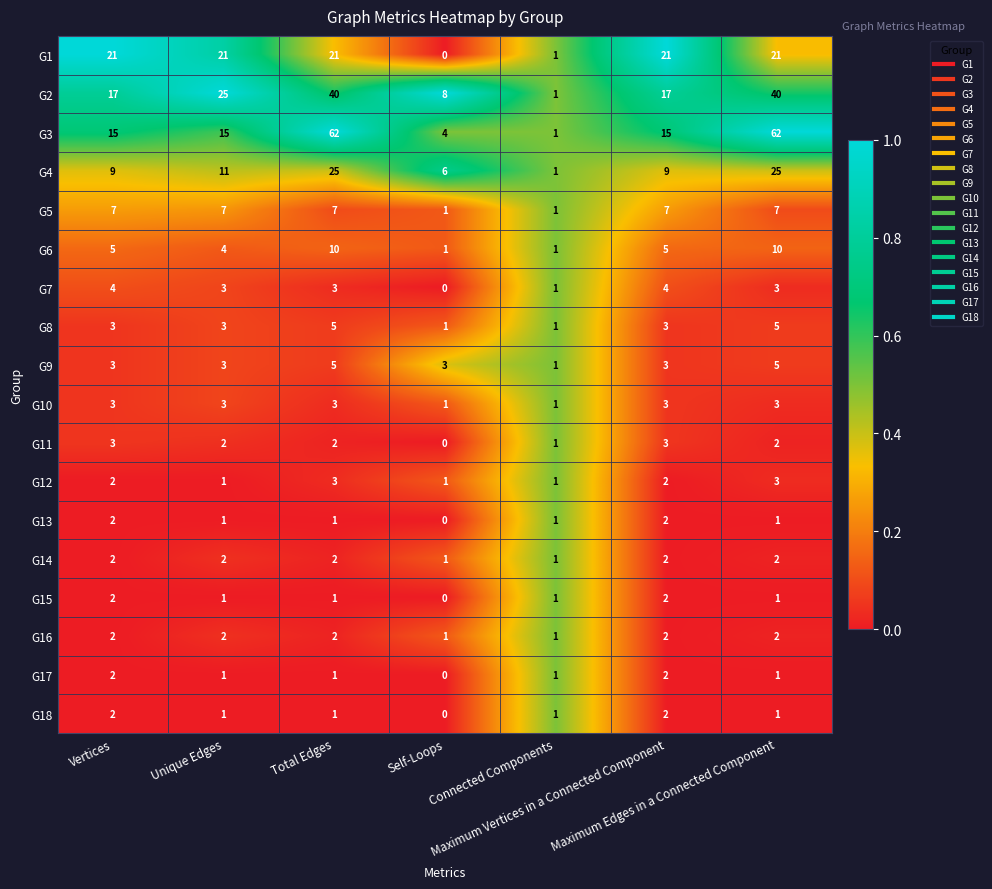

What is the sum of all G16 values?

12